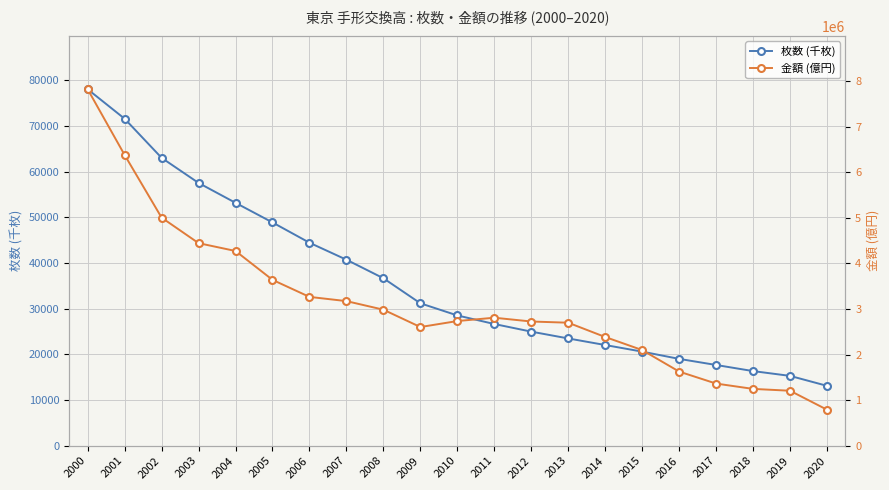

Reading right to left, transcribe all the data shown in this chart.

枚数 (千枚): 2020=13104	2019=15282	2018=16329	2017=17668	2016=19001	2015=20591	2014=22034	2013=23475	2012=24965	2011=26635	2010=28512	2009=31167	2008=36647	2007=40707	2006=44424	2005=48863	2004=53156	2003=57507	2002=63001	2001=71559	2000=78011
金額 (億円): 2020=789921	2019=1205468	2018=1245978	2017=1362734	2016=1625781	2015=2097815	2014=2384046	2013=2697595	2012=2724093	2011=2807245	2010=2734096	2009=2602687	2008=2983338	2007=3171287	2006=3263918	2005=3637607	2004=4270649	2003=4442536	2002=5002325	2001=6376272	2000=7817824